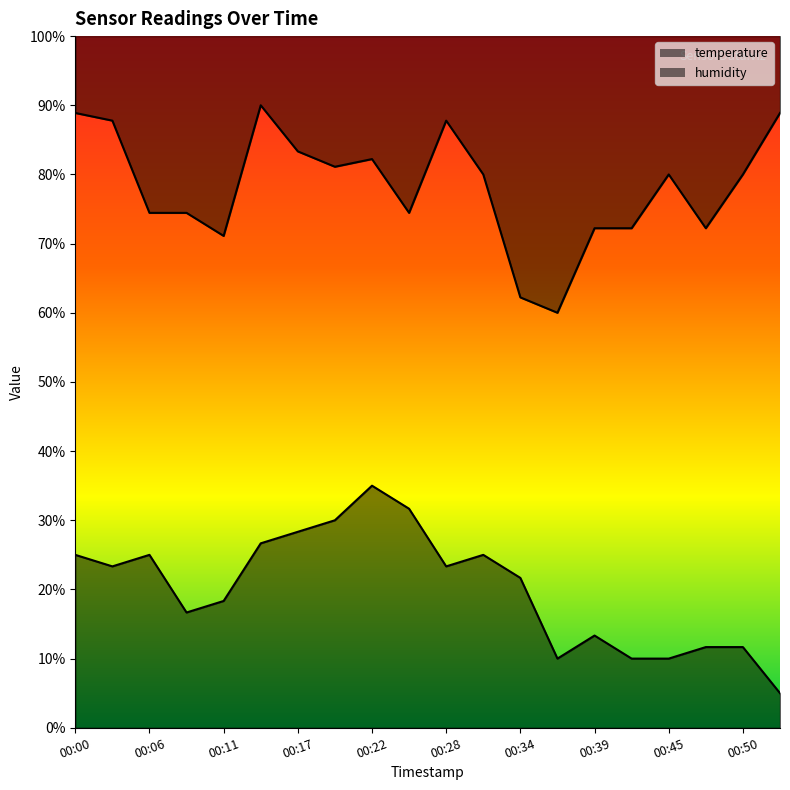

At how many categories does at least one series exceed 53?

20